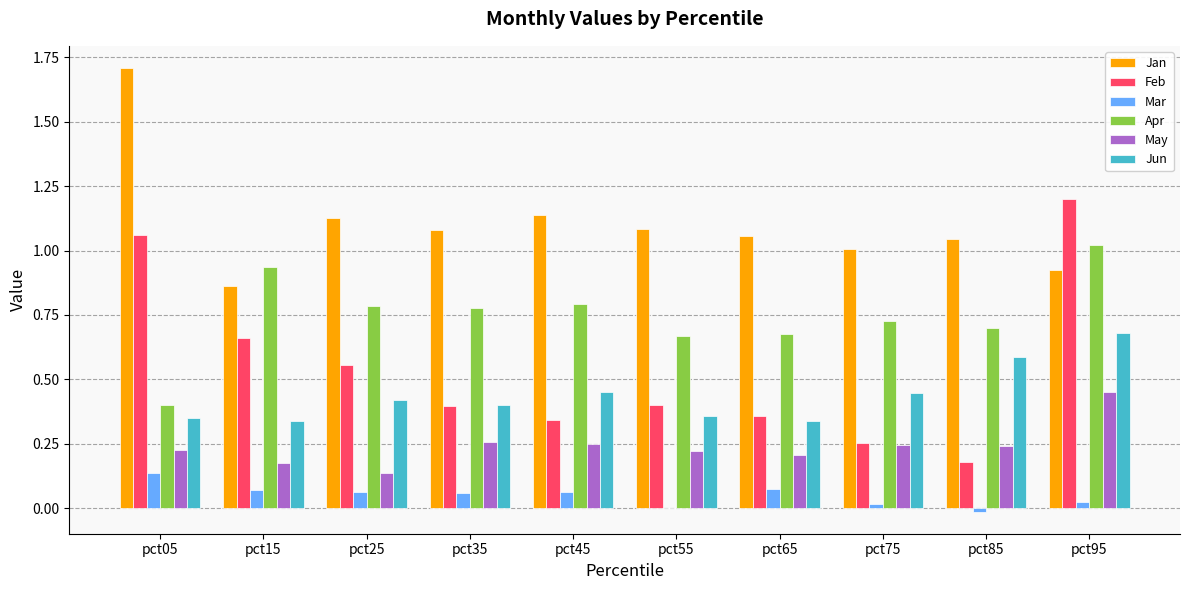

What is the sum of all Jun values?

4.4